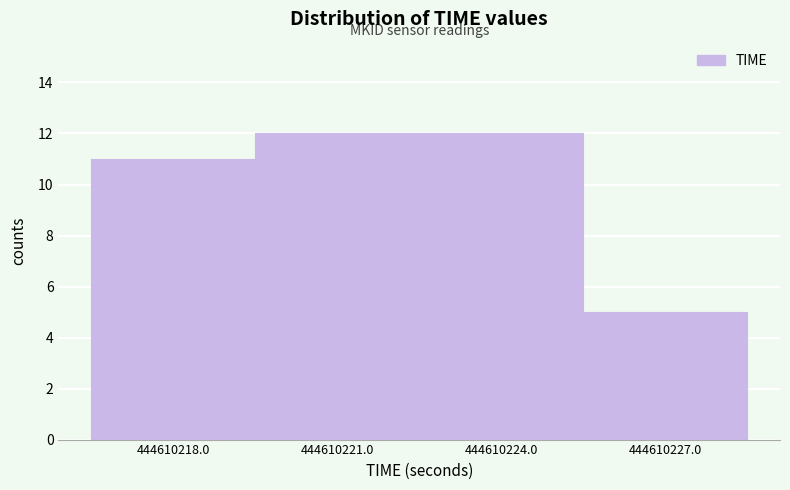

Reading left to right, list all the values displayed in this chart.

444610218.0=11	444610221.0=12	444610224.0=12	444610227.0=5